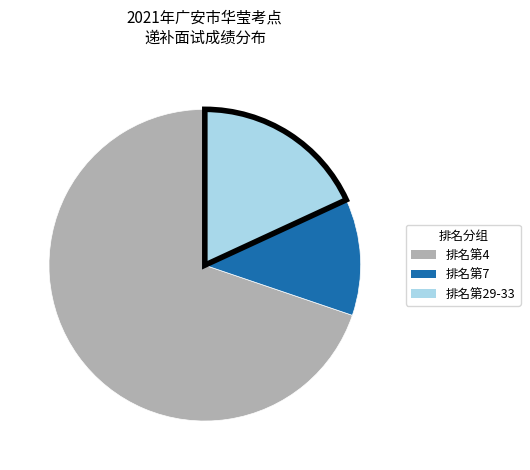

Is the sum of 排名第7 and 排名第4 greater than half?

Yes